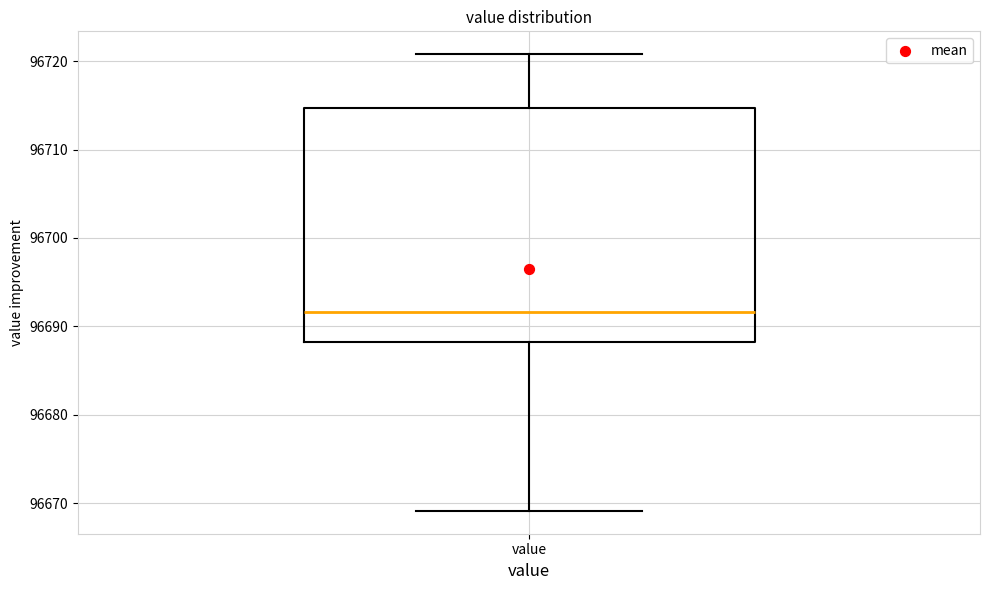

Read this box plot against the y-axis: the position of the median line, the range covered by the box, and the ends of both whiskers. The values are not printed on the chart, so give them approximately, as read against the axis.

median 96692, box 96688 to 96715, whiskers 96669 to 96721